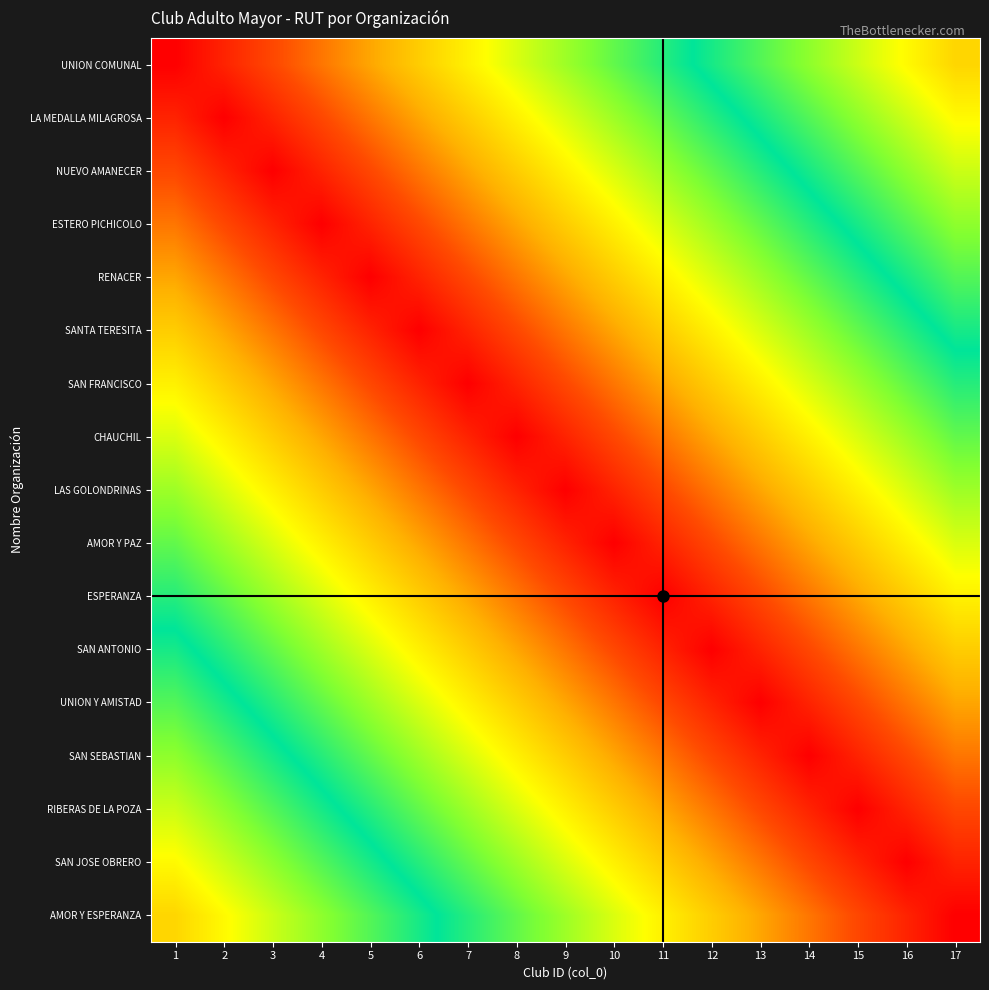

At which category is the sum across all series the highest?

9